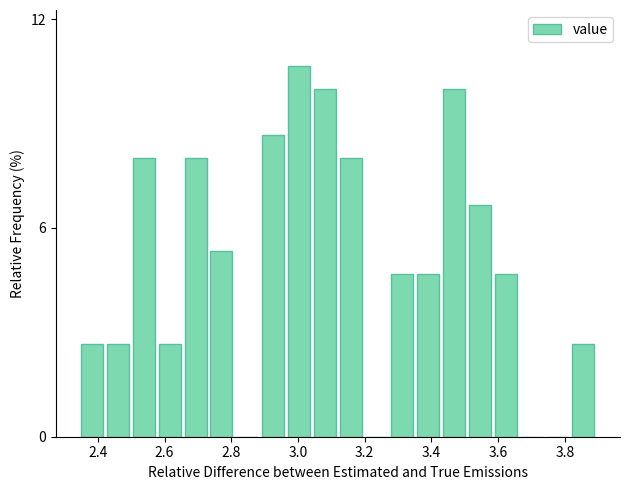

Around what value on the x-axis is the tallest bar? Give the approximate position of its centre, as read against the axis.

3.00